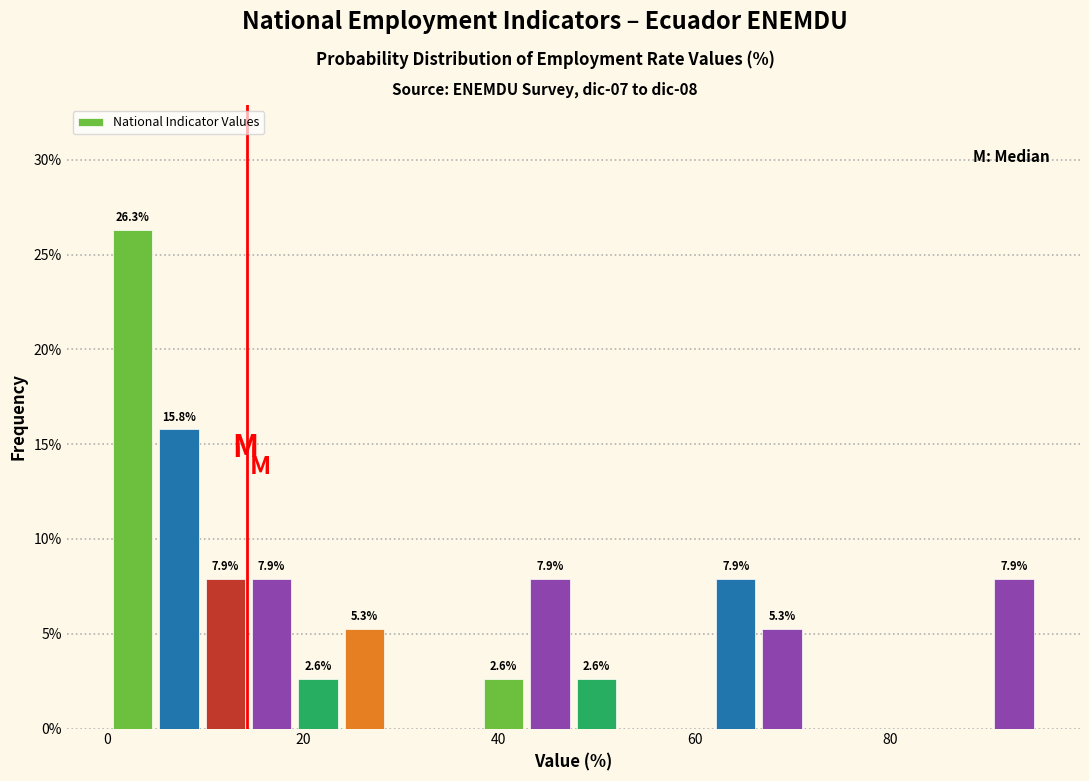

Read against the x-axis, roughly where is the centre of the tallest bar?

2